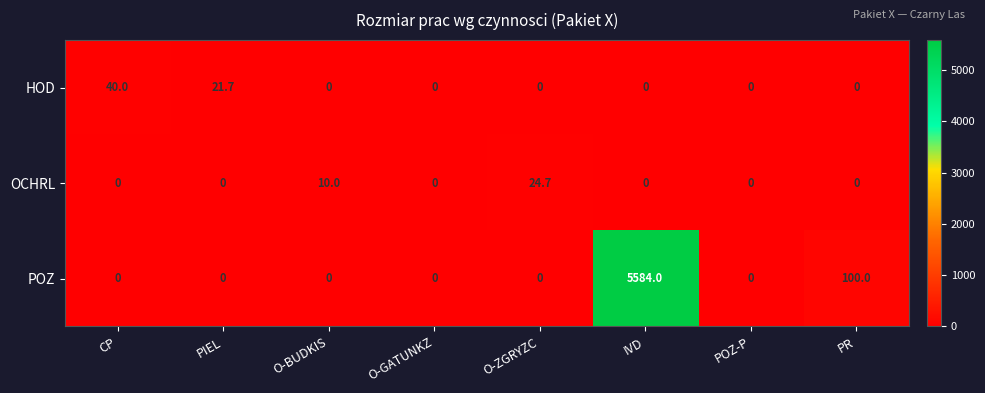

List the series in order of their peak value, highest first.

POZ, HOD, OCHRL